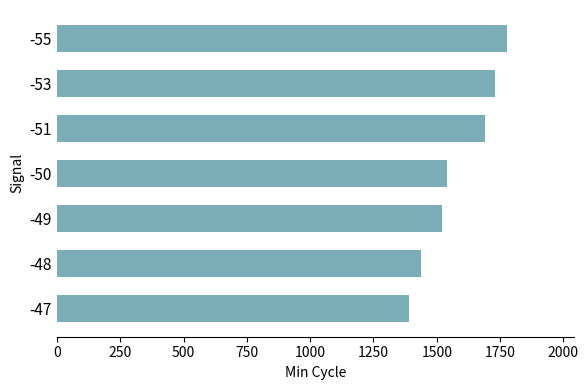

Rank the categories by value from lowest to highest.

-47, -48, -49, -50, -51, -53, -55